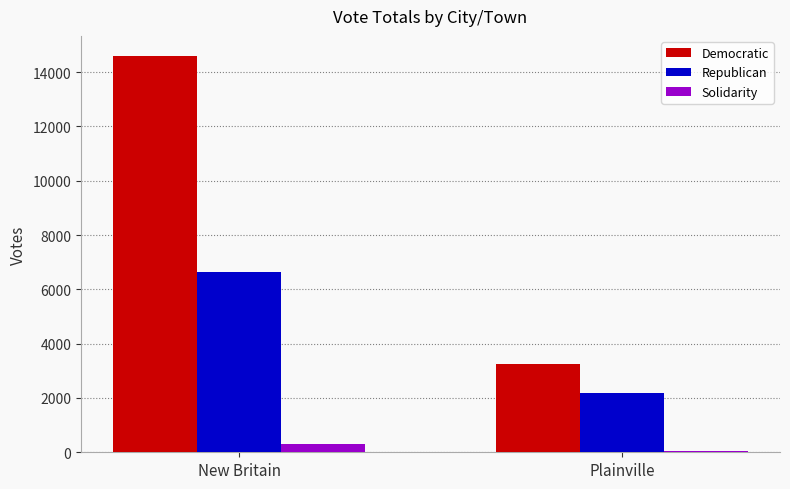

What are all the series names shown in the legend?

Democratic, Republican, Solidarity